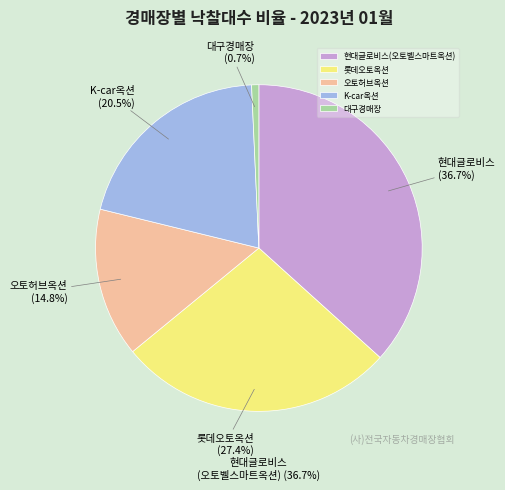

Is 대구경매장 the majority of the pie?

No